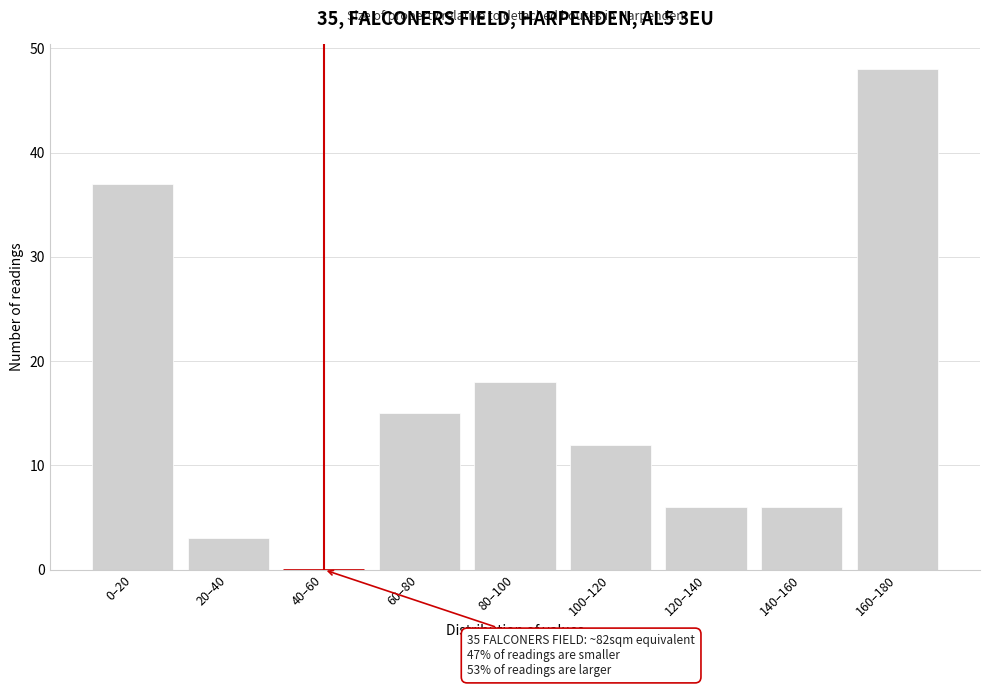

Reading left to right, transcribe all the data shown in this chart.

0–20=37	20–40=3	40–60=0	60–80=15	80–100=18	100–120=12	120–140=6	140–160=6	160–180=48